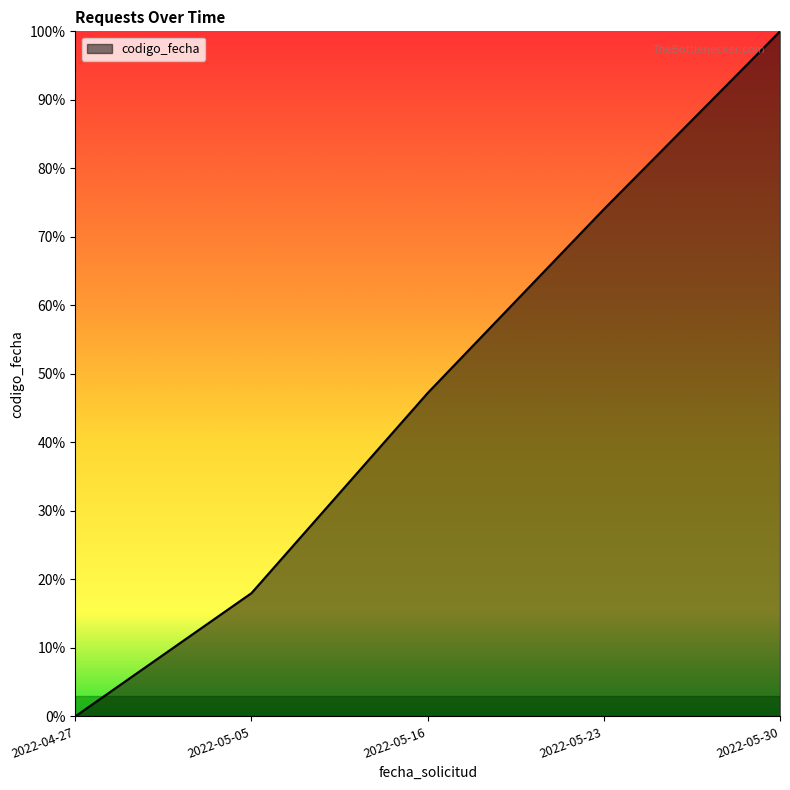

Between 2022-05-30 and 2022-05-05, which is larger?

2022-05-30